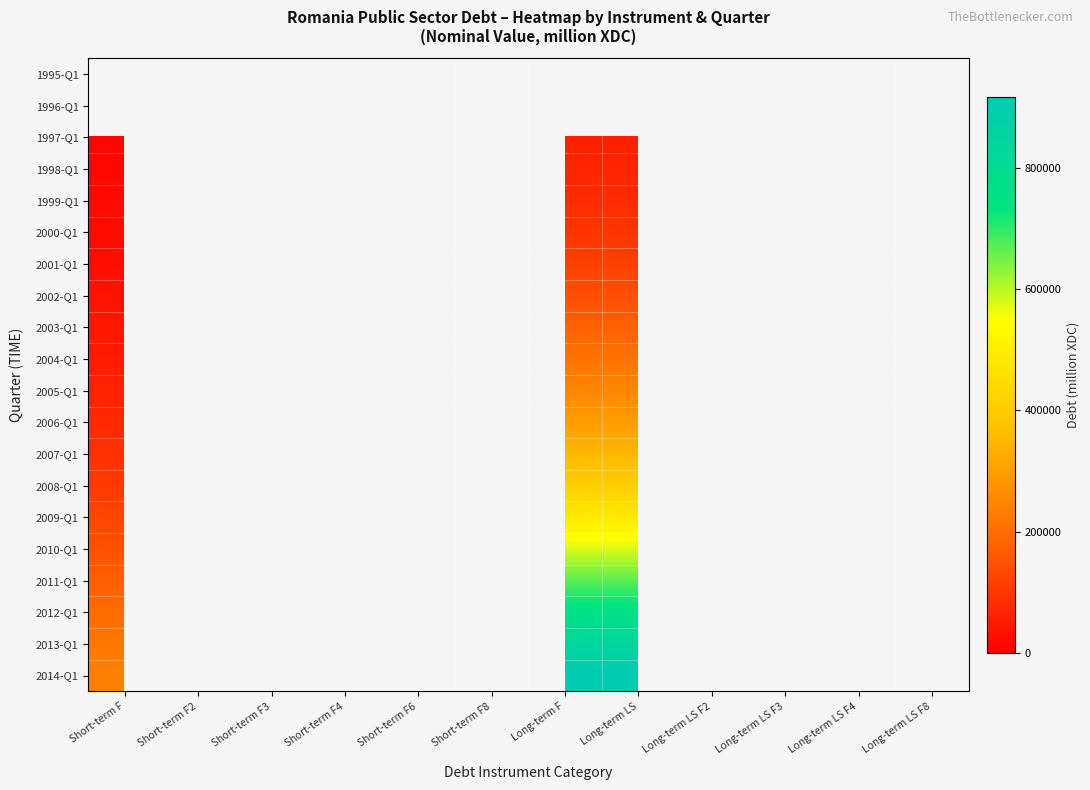

How many data points in 2000-Q1 are less than 96000?

3